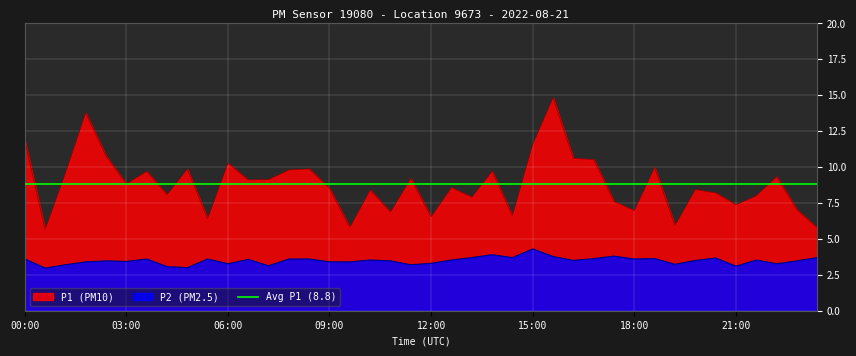

How many lines are shown in the chart?

2